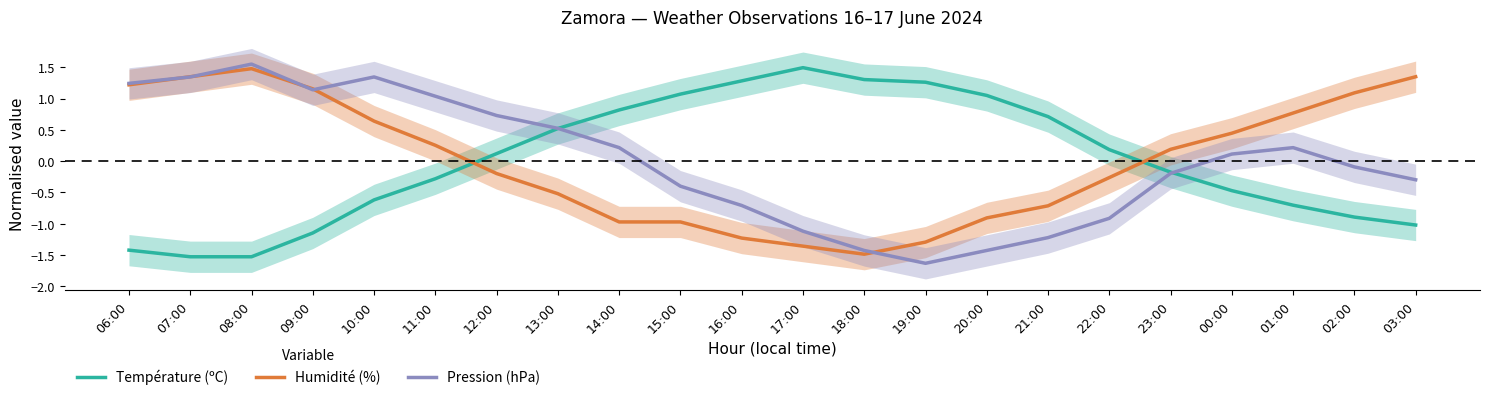

What are all the series names shown in the legend?

Température (ºC), Humidité (%), Pression (hPa)